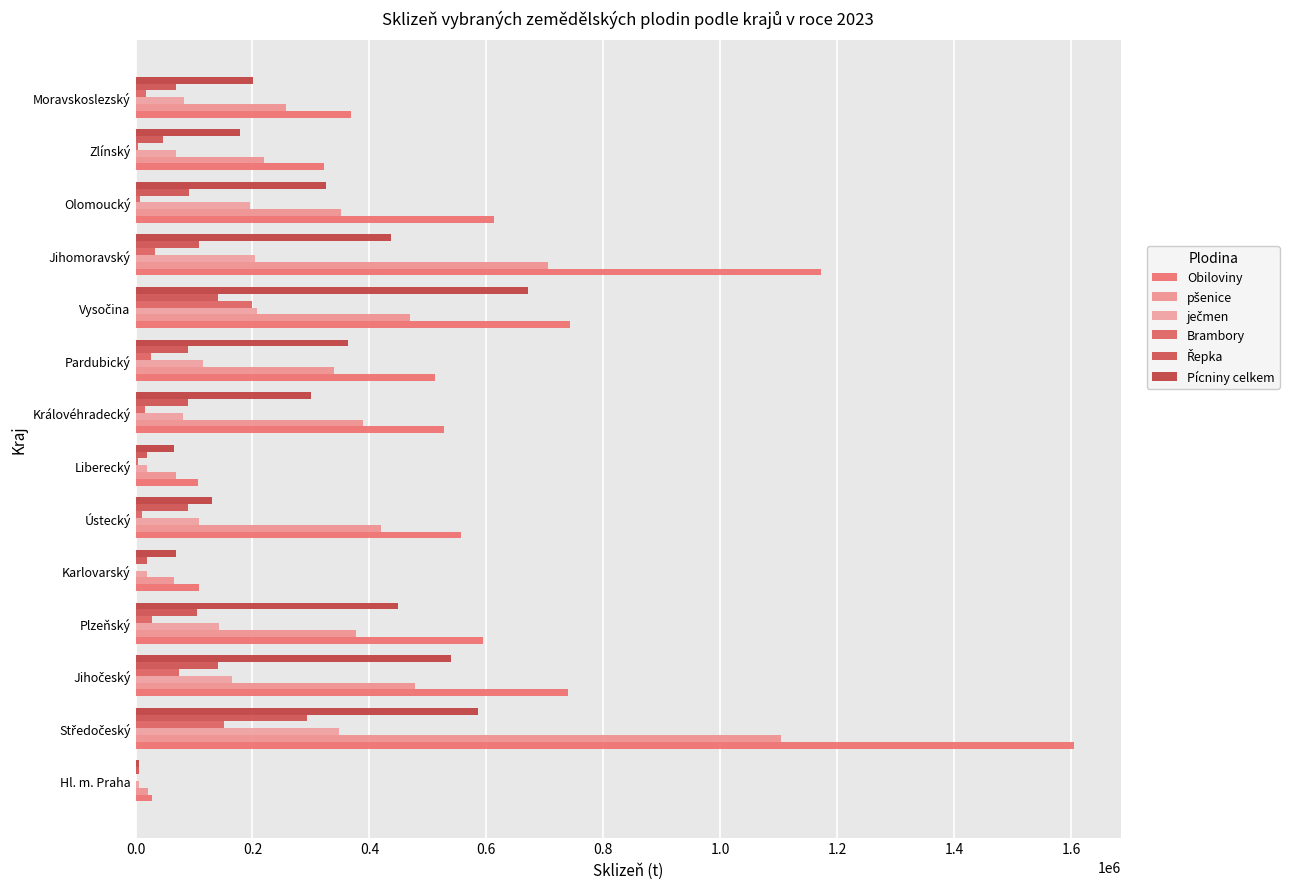

Reading left to right, transcribe all the data shown in this chart.

Obiloviny: 27578.4	1604966.8	739861.7	594378.4	108406.0	557038.5	106076.6	527884.0	511506.2	743791.9	1171681.7	612325.0	322236.3	367792.5
pšenice: 21573.7	1103476.6	477636.1	376875.1	65765.7	419325.4	68628.1	389013.0	339259.9	468673.1	704967.7	351517.1	218941.6	256708.0
ječmen: 5406.1	347186.7	165684.2	143355.2	19071.8	108709.3	20347.9	80541.7	114919.8	207136.0	204134.6	196524.1	68573.3	82614.4
Brambory: 206.3	151708.5	73925.2	27576.7	1388.9	11197.4	3391.7	15879.4	26124.8	199408.1	34057.0	7976.3	3873.4	17054.8
Řepka: 5192.8	292899.5	141194.3	104271.4	19199.6	90196.9	19501.5	89004.4	88980.0	141743.2	108701.0	91853.8	47248.6	69508.8
Pícniny celkem: 6645.6	585886.9	538850.2	449142.8	69094.2	130280.4	66176.6	299372.5	362834.4	670382.7	437341.5	326105.7	178133.7	200651.9